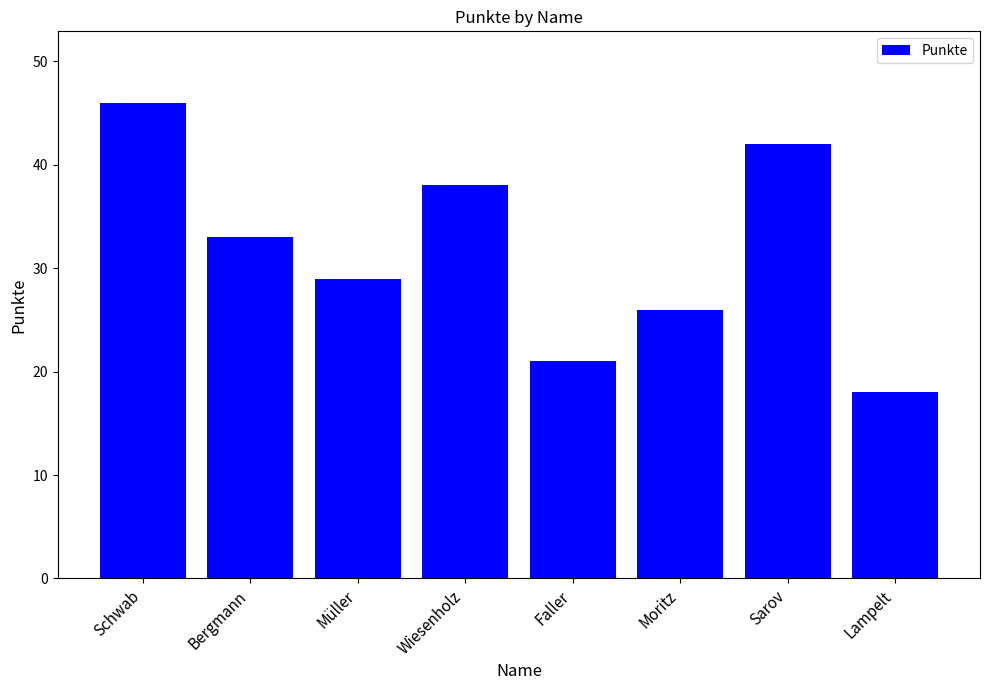

Reading left to right, list all the values displayed in this chart.

46	33	29	38	21	26	42	18